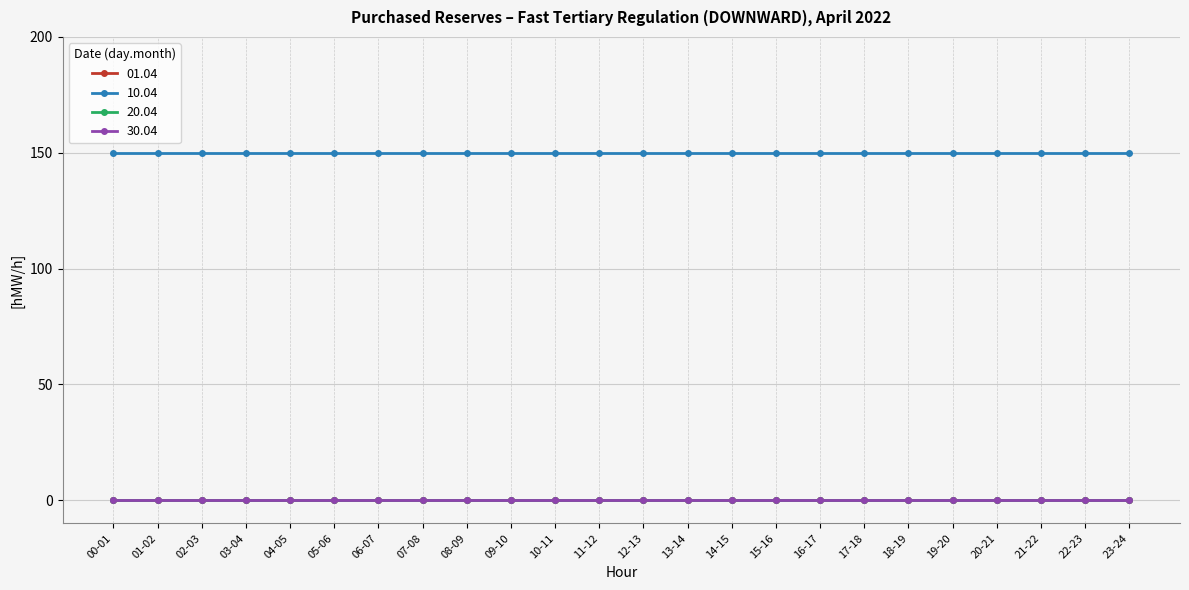

At how many categories does at least one series exceed 45?

24